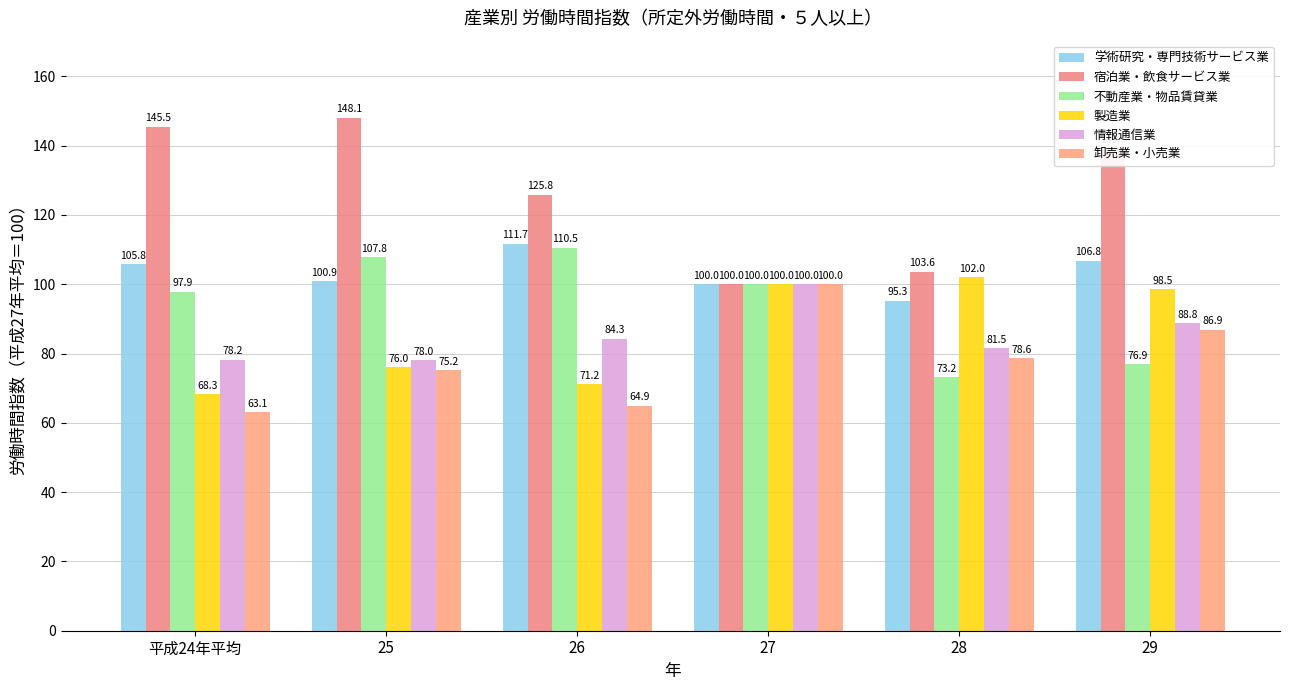

What is the difference between the 学術研究・専門技術サービス業 values at 27 and 28?

4.7